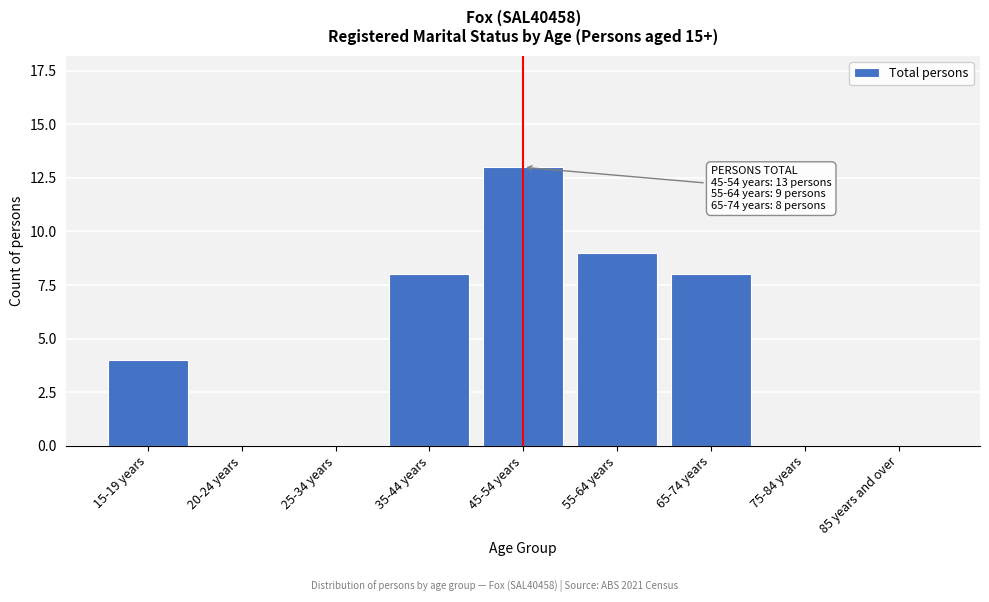

Reading left to right, list all the values displayed in this chart.

15-19 years=4	20-24 years=0	25-34 years=0	35-44 years=8	45-54 years=13	55-64 years=9	65-74 years=8	75-84 years=0	85 years and over=0